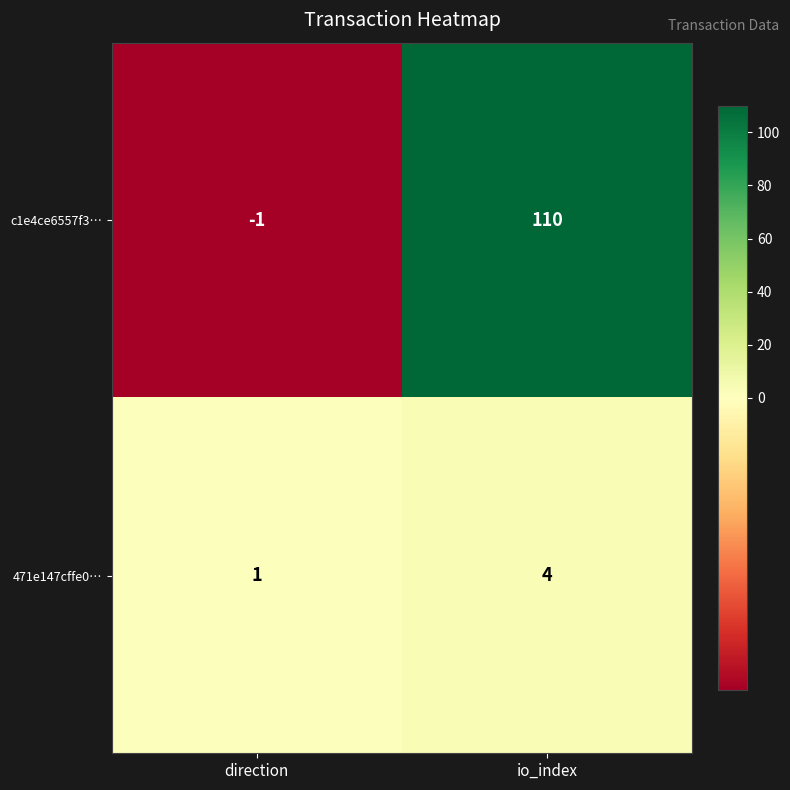

List the series in order of their peak value, lowest first.

471e147cffe0…, c1e4ce6557f3…